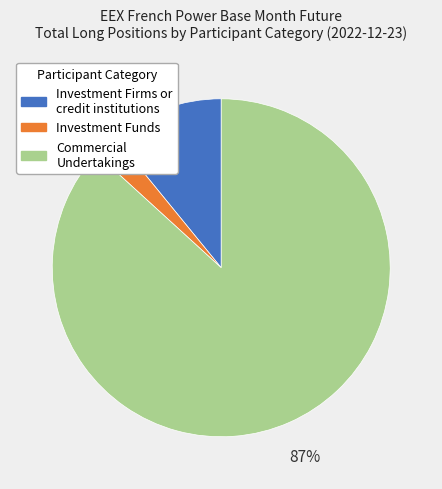

How many slices are in this pie chart?

3